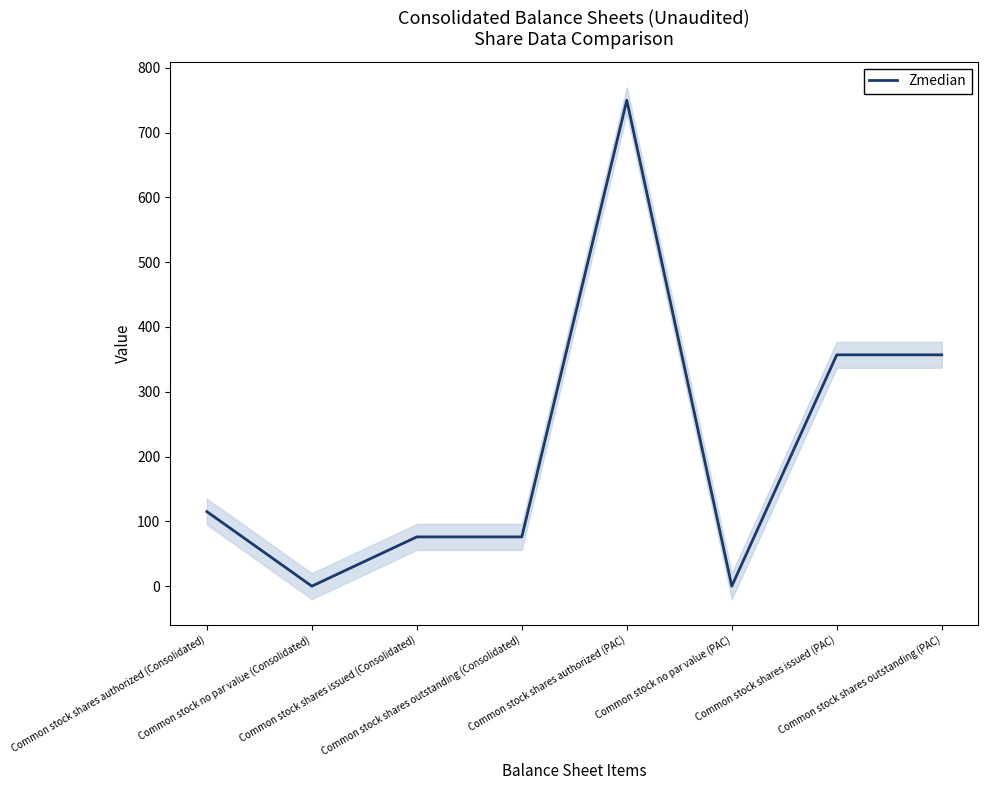

Where is the data nearest to the value 375?

Common stock shares issued (PAC)